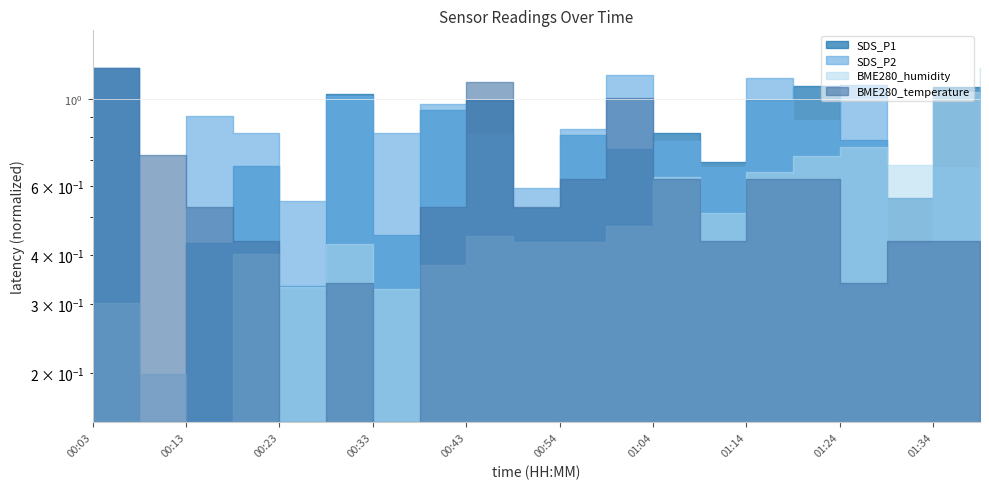

The value of SDS_P2 at 00:48 is 0.4. True or false?

False